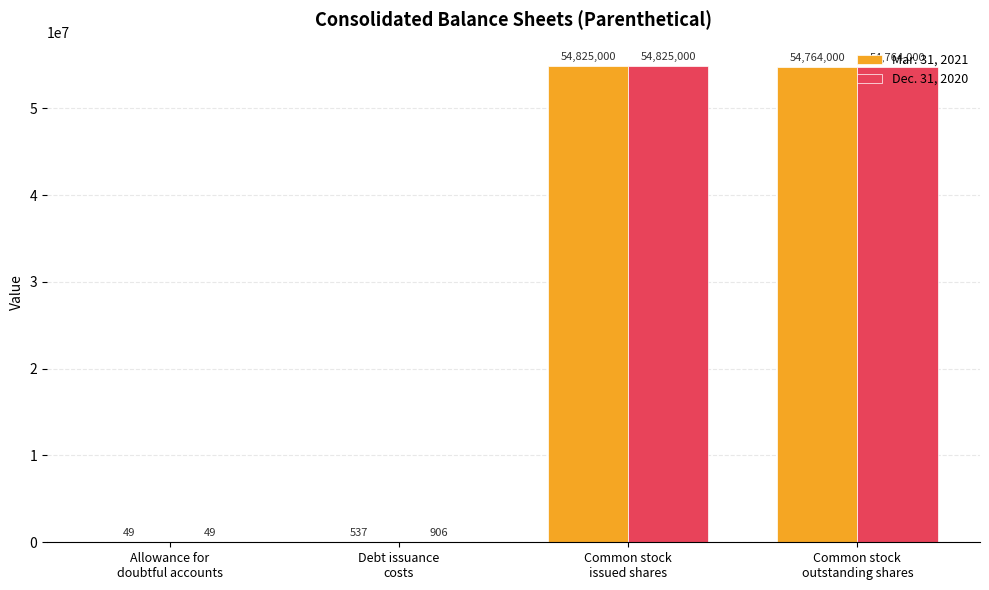

Reading left to right, extract all data points from this chart.

Mar. 31, 2021: 49	537	54825000	54764000
Dec. 31, 2020: 49	906	54825000	54764000